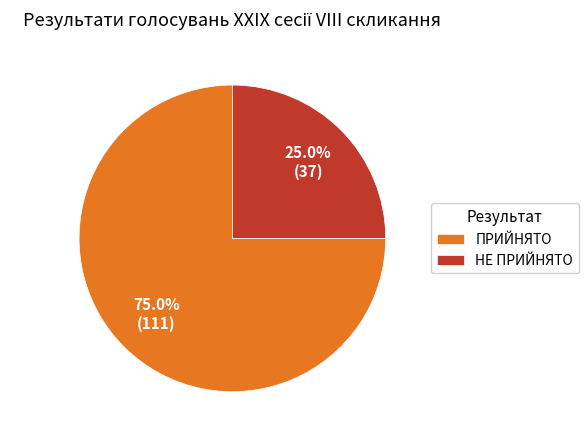

To the nearest percent, what portion does НЕ ПРИЙНЯТО represent?

25%